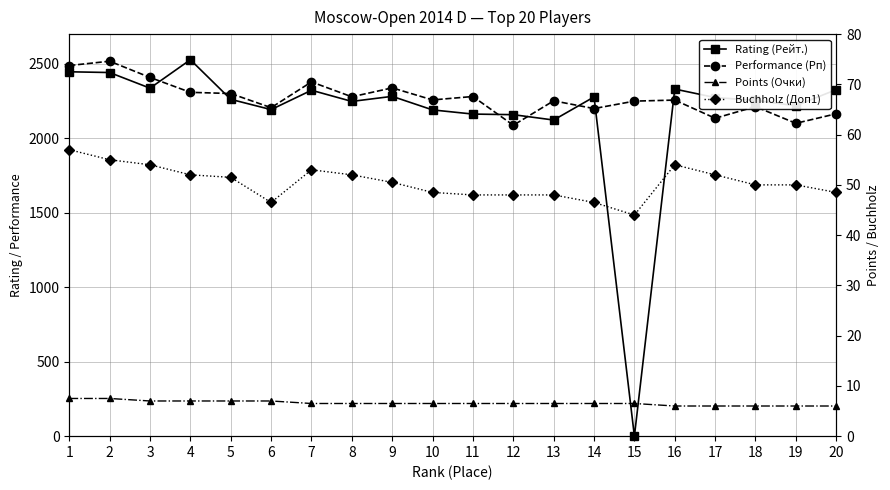

How many values in the Rating (Рейт.) series are below 2274?

10